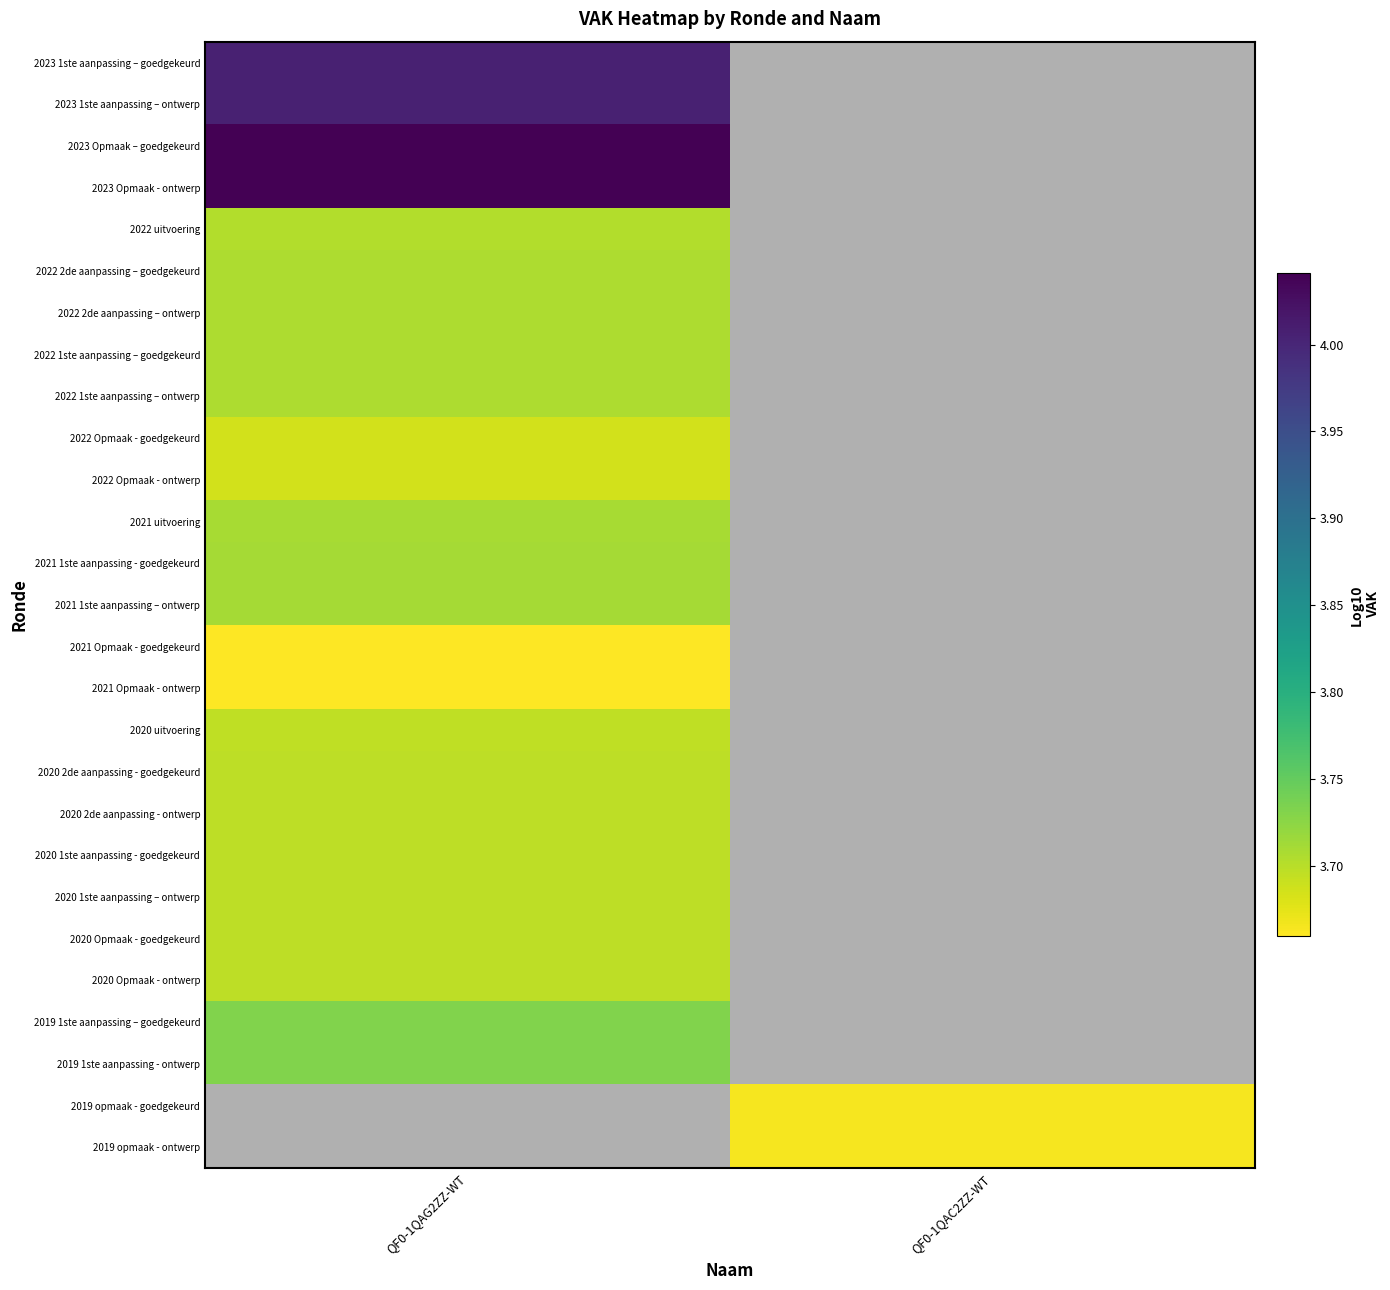

At which label does 2022 2de aanpassing – goedgekeurd reach its peak?

QF0-1QAG2ZZ-WT